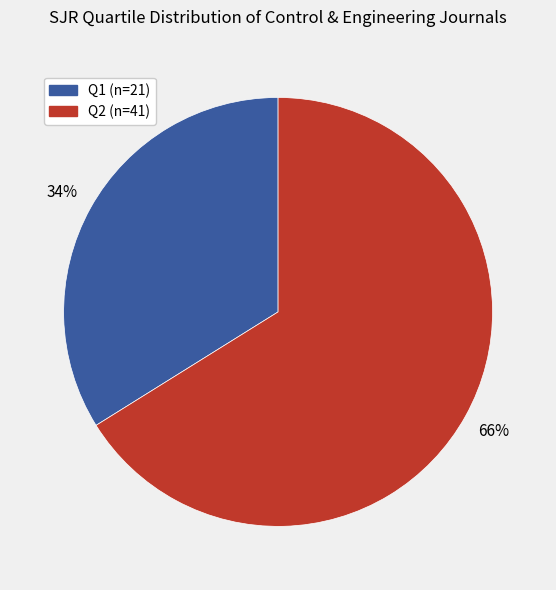

To the nearest percent, what is the difference between the largest and smallest slice percentages?

32%